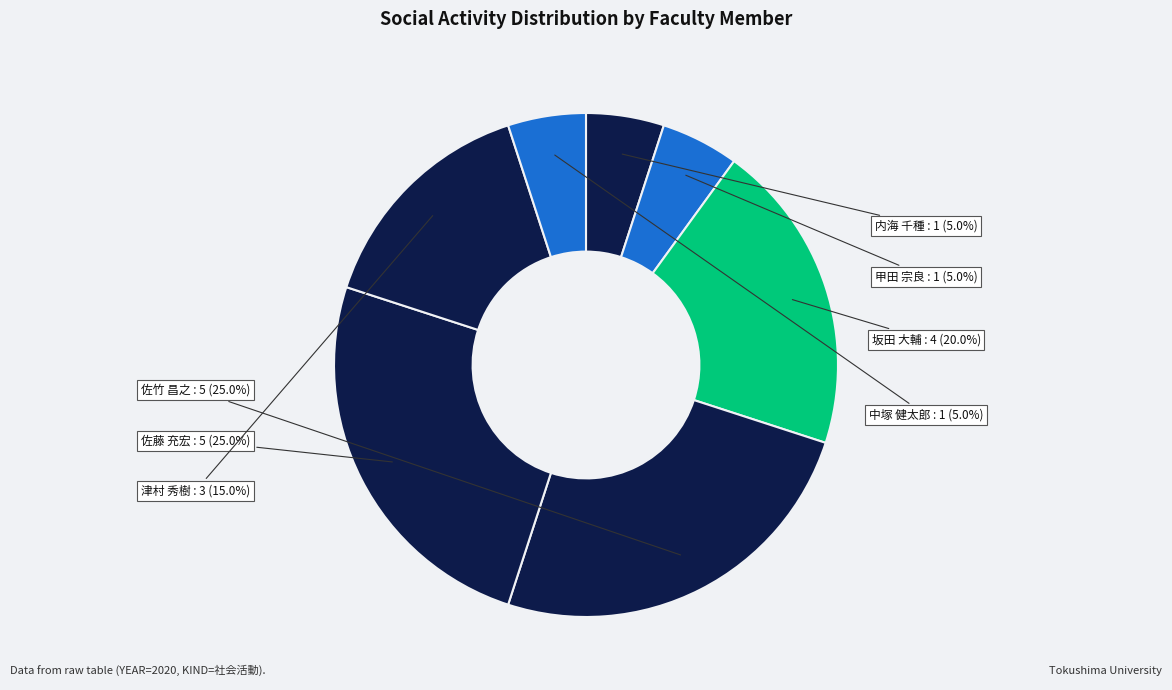

Does any single category account for the majority?

No